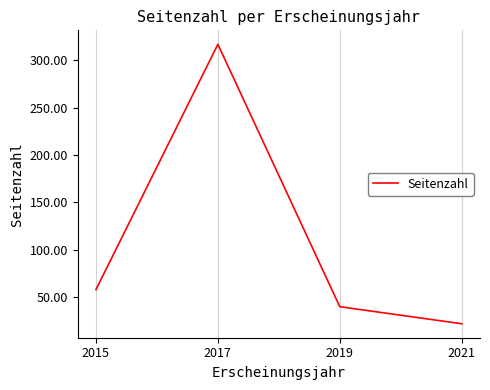

True or false: the data shows 22 at 2021.

True